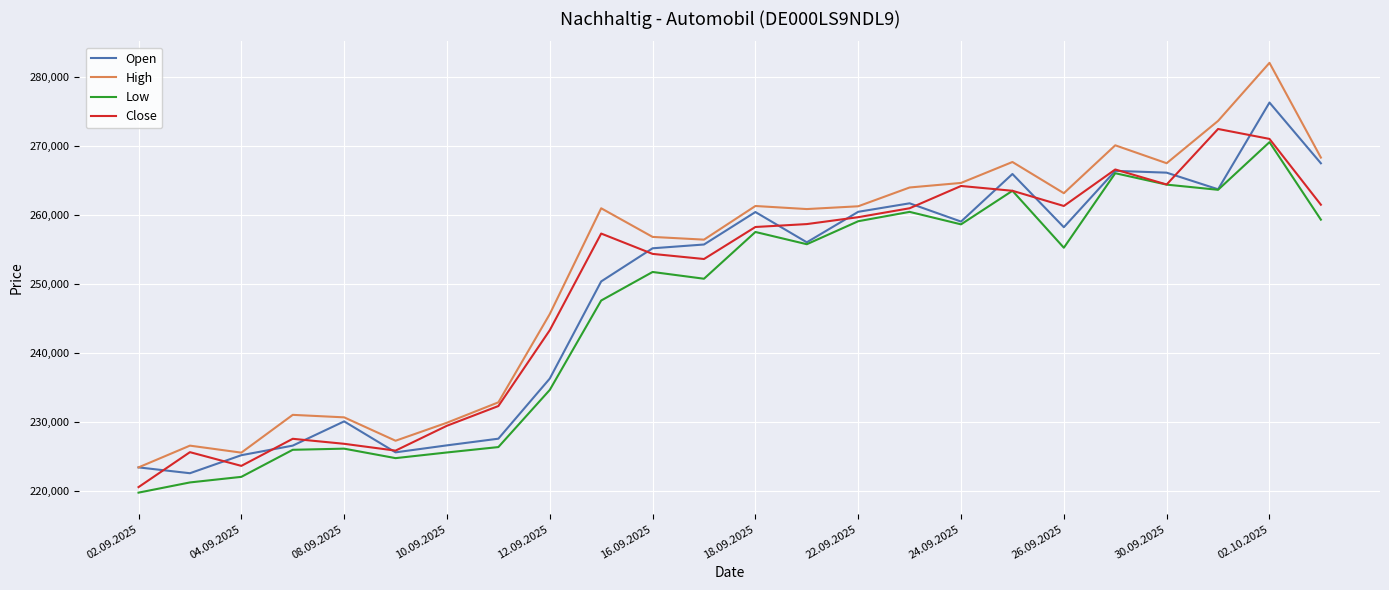

True or false: High and Low cross at least once.

False